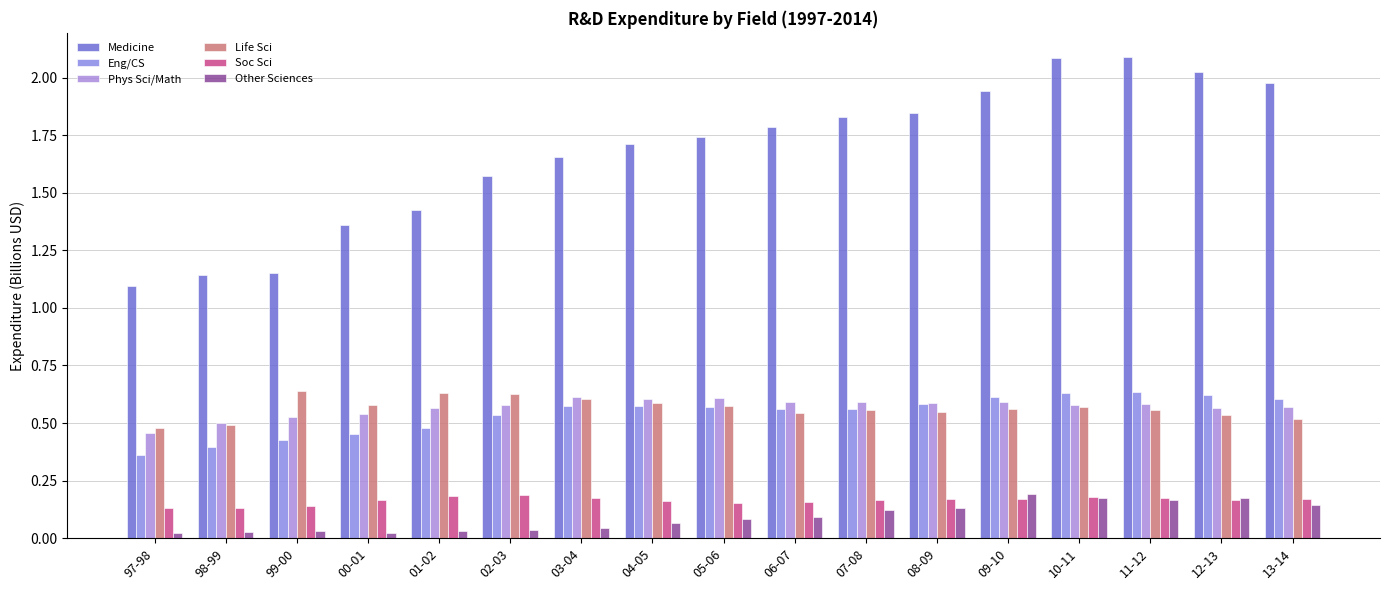

True or false: Life Sci has a value of 0.5 at 13-14.

True